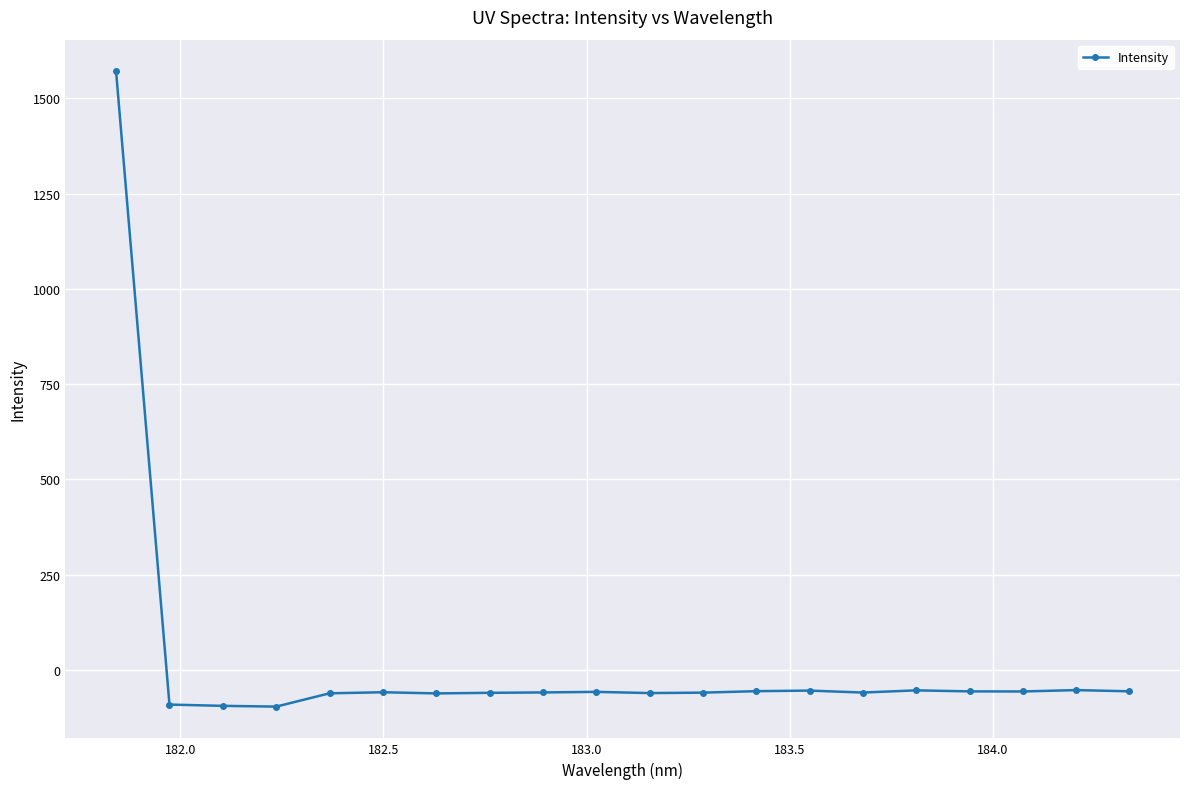

What is the smallest value displayed?

-96.3